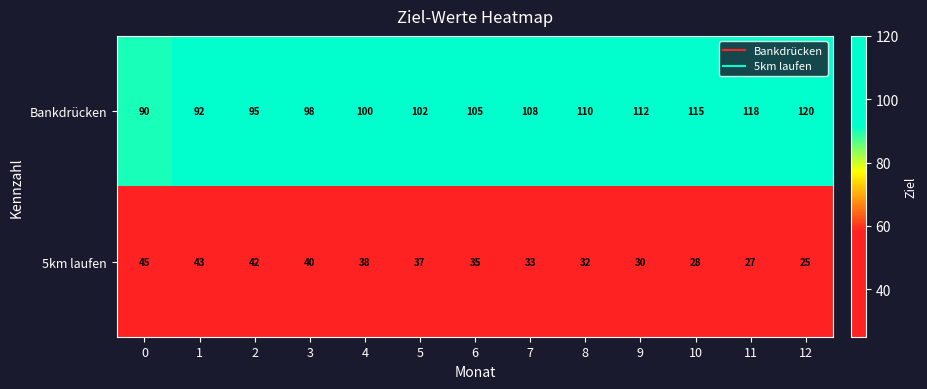

Which series has the largest range (max minus min)?

Bankdrücken